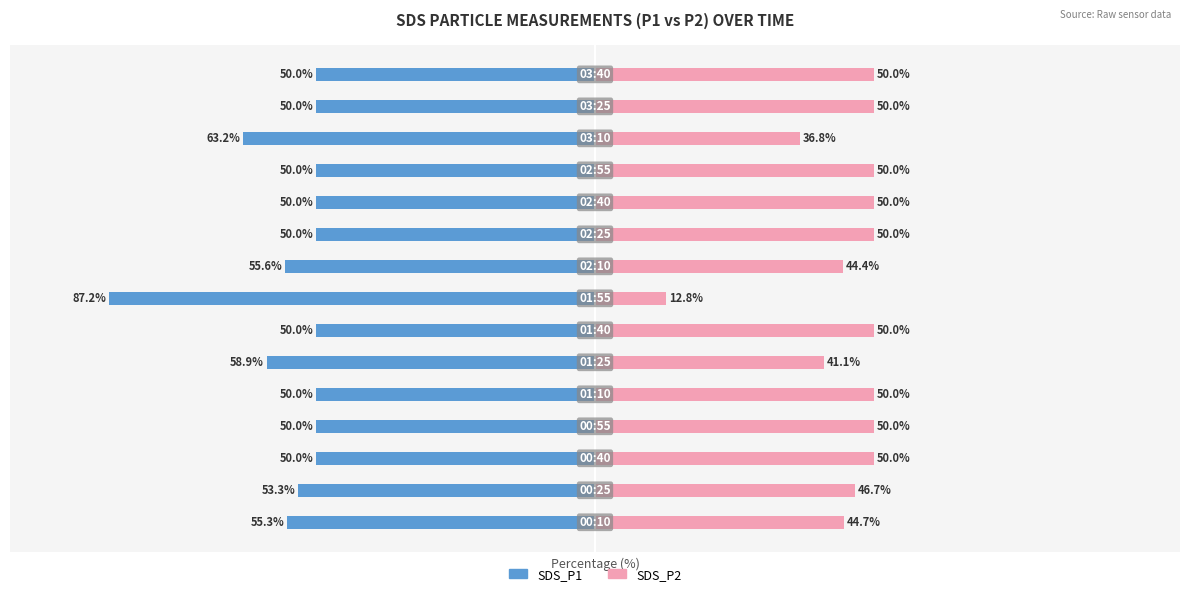

What is the sum of all SDS_P2 values?

676.5